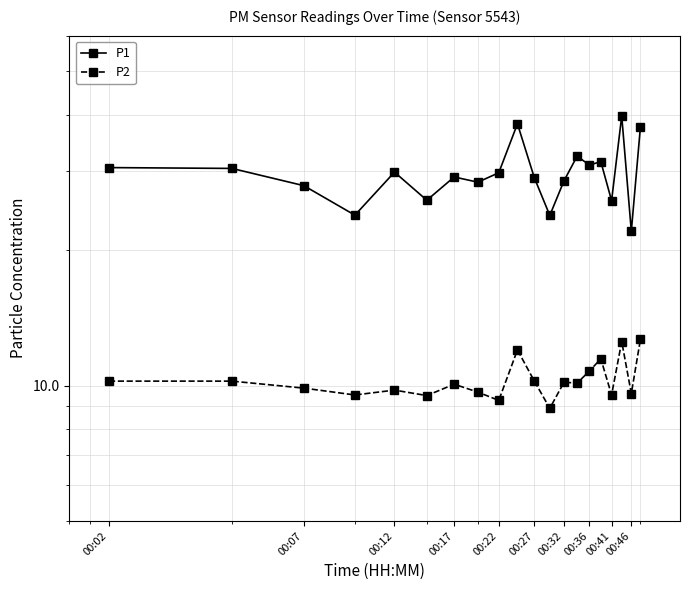

In P1, how many points are higher than both neighbors (excluding endpoints)?

6